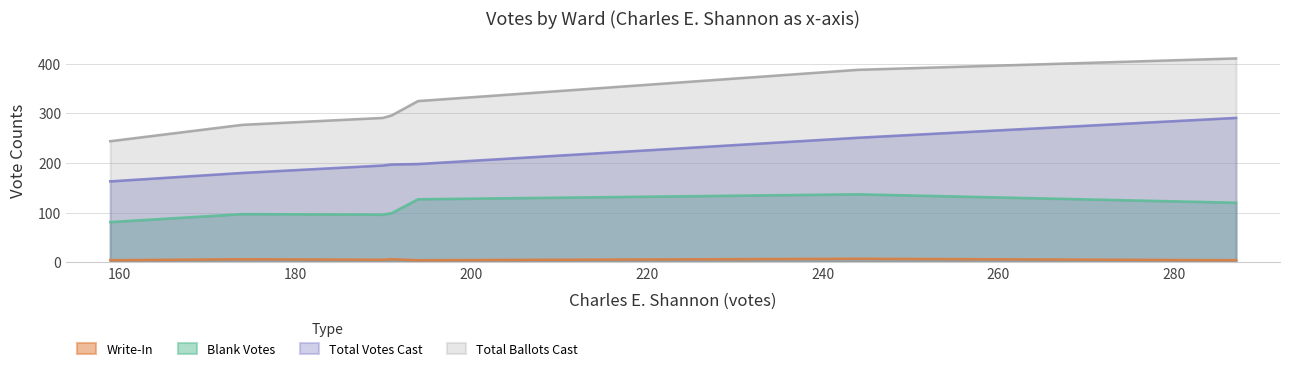

True or false: Blank Votes and Total Ballots Cast cross at least once.

False